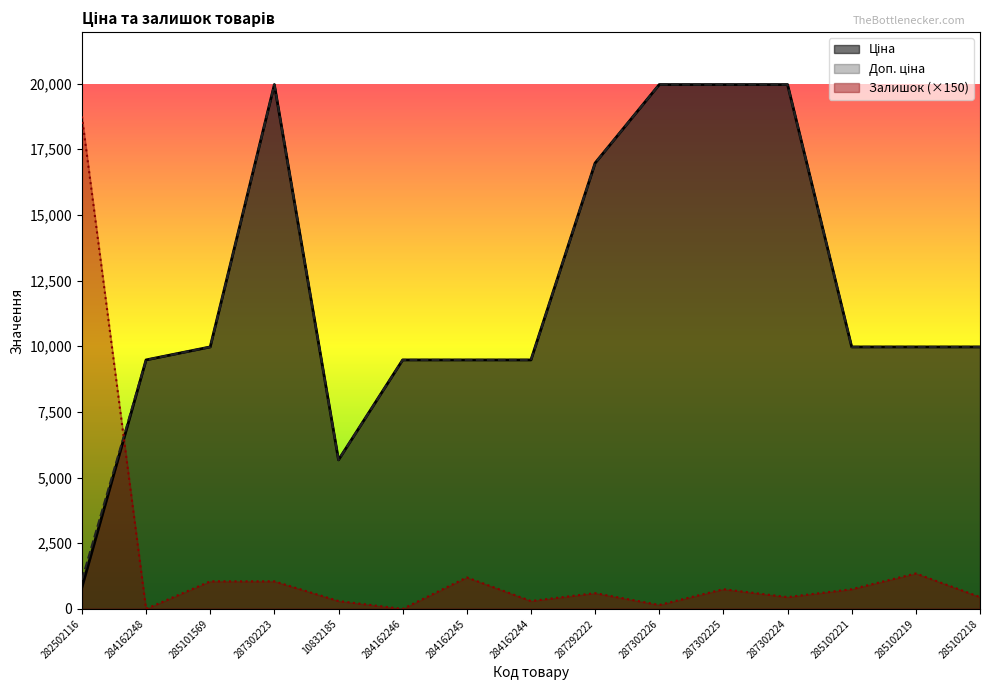

Reading right to left, what are all the values shown in this chart?

Ціна: 285102218=9975.0	285102219=9975.0	285102221=9975.0	287302224=19964.2	287302225=19964.2	287302226=19964.2	287292222=16976.3	284162244=9480.1	284162245=9480.1	284162246=9480.1	10832185=5673.8	287302223=19964.2	285101569=9975.0	284162248=9480.1	282502116=818.5
Доп. ціна: 285102218=9975.0	285102219=9975.0	285102221=9975.0	287302224=19964.2	287302225=19964.2	287302226=19964.2	287292222=16976.3	284162244=9480.1	284162245=9480.1	284162246=9480.1	10832185=5673.8	287302223=19964.2	285101569=9975.0	284162248=9480.1	282502116=1109.2
Залишок: 285102218=450.0	285102219=1350.0	285102221=750.0	287302224=450.0	287302225=750.0	287302226=150.0	287292222=600.0	284162244=300.0	284162245=1200.0	284162246=0.0	10832185=300.0	287302223=1050.0	285101569=1050.0	284162248=0.0	282502116=18750.0